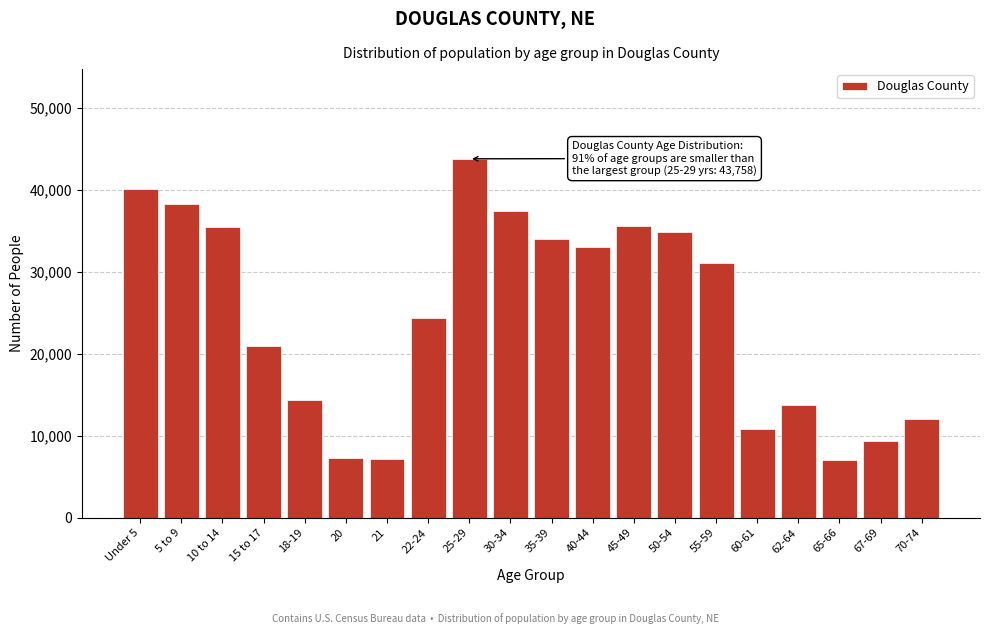

What is the maximum value shown in the chart?

43758